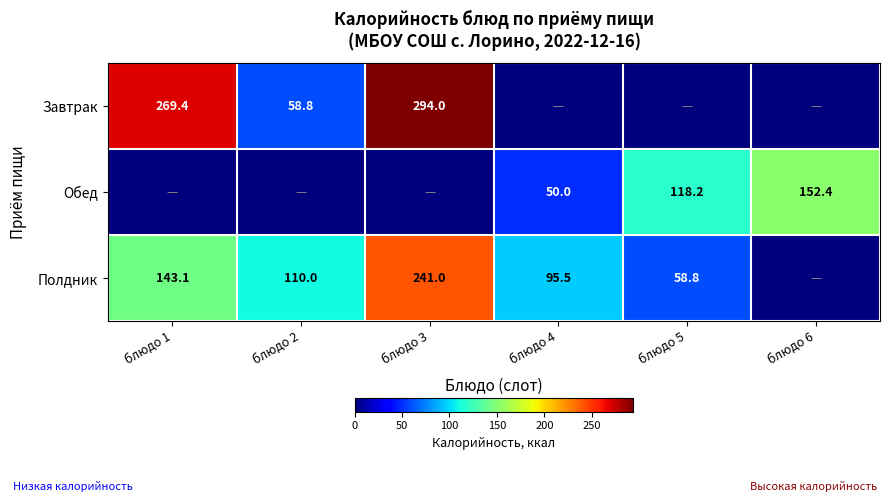

Is the value of Полдник at блюдо 1 greater than the value of Обед at блюдо 4?

Yes